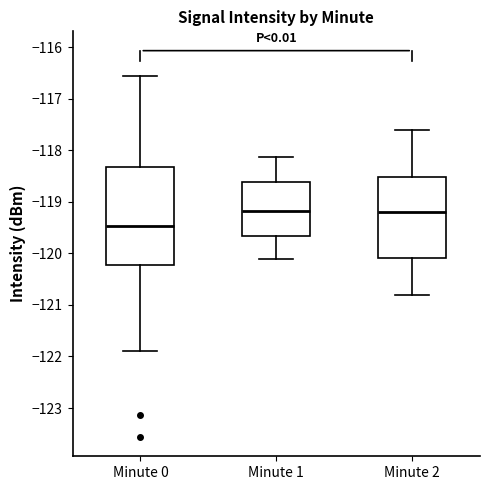

Reading left to right, read every box against the y-axis: the position of its median line, the range the box covers, and the ends of its whiskers. The values are not printed on the chart, so give them approximately, as read against the axis.

Minute 0: median -119.5, box -120.2 to -118.3, whiskers -121.9 to -116.6
Minute 1: median -119.2, box -119.7 to -118.6, whiskers -120.1 to -118.1
Minute 2: median -119.2, box -120.1 to -118.5, whiskers -120.8 to -117.6